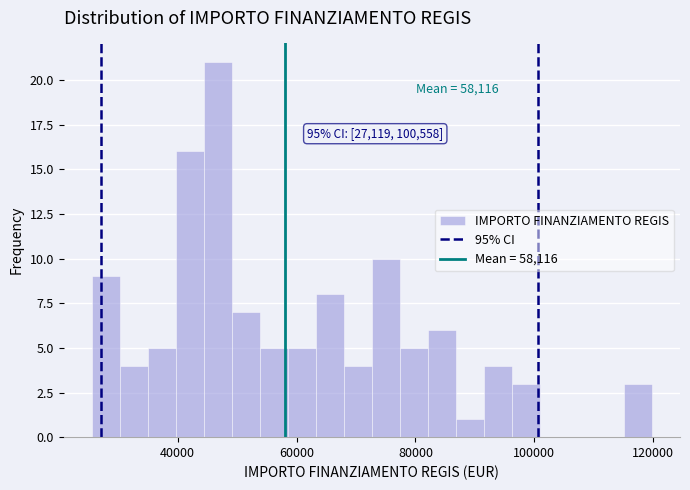

Around what value on the x-axis is the tallest bar? Give the approximate position of its centre, as read against the axis.

46000